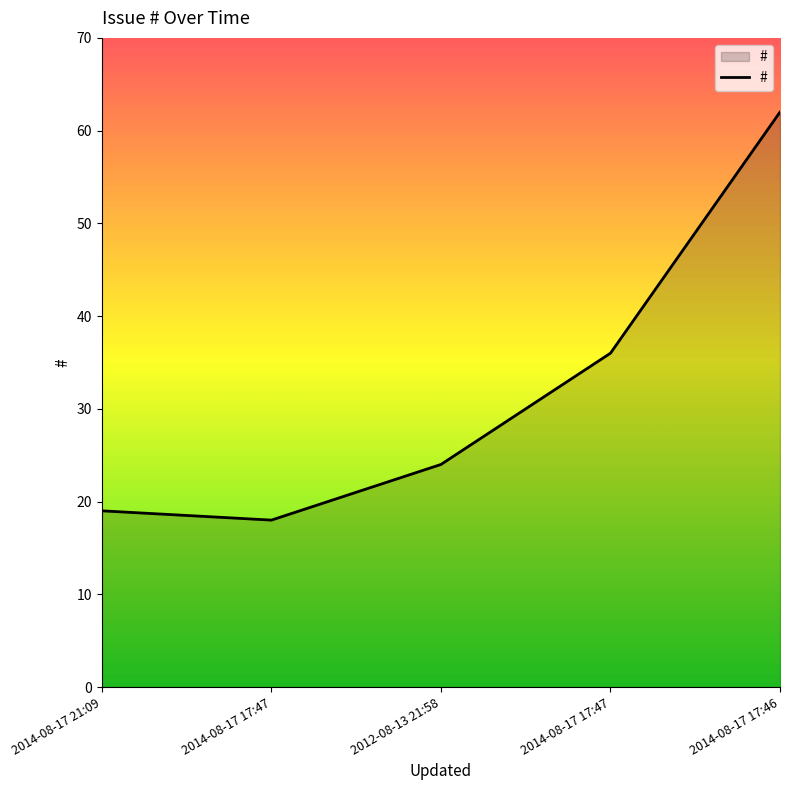

How many lines are shown in the chart?

1